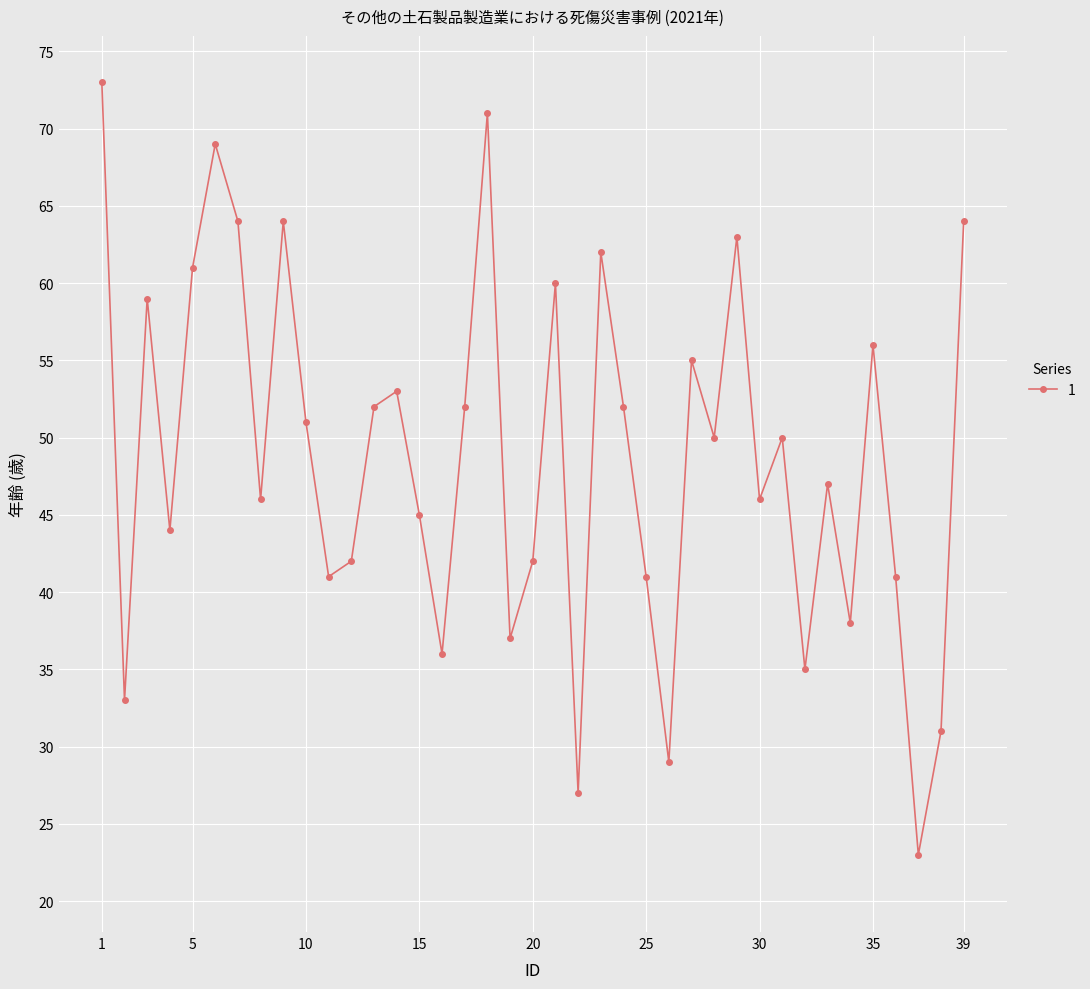

What is the value of the 35th point from the left?

56